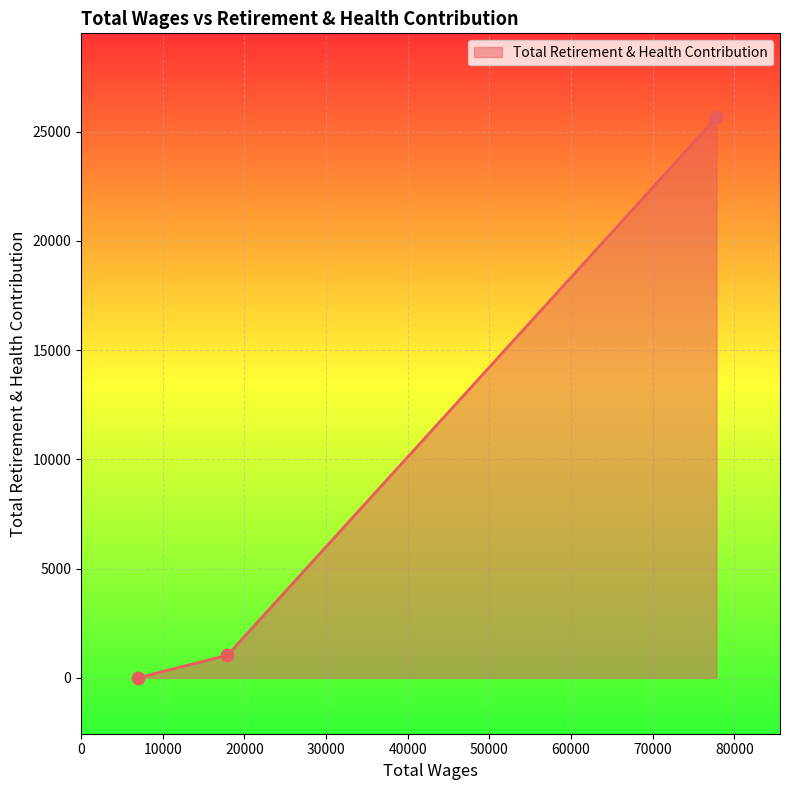

What is the average value?

8896